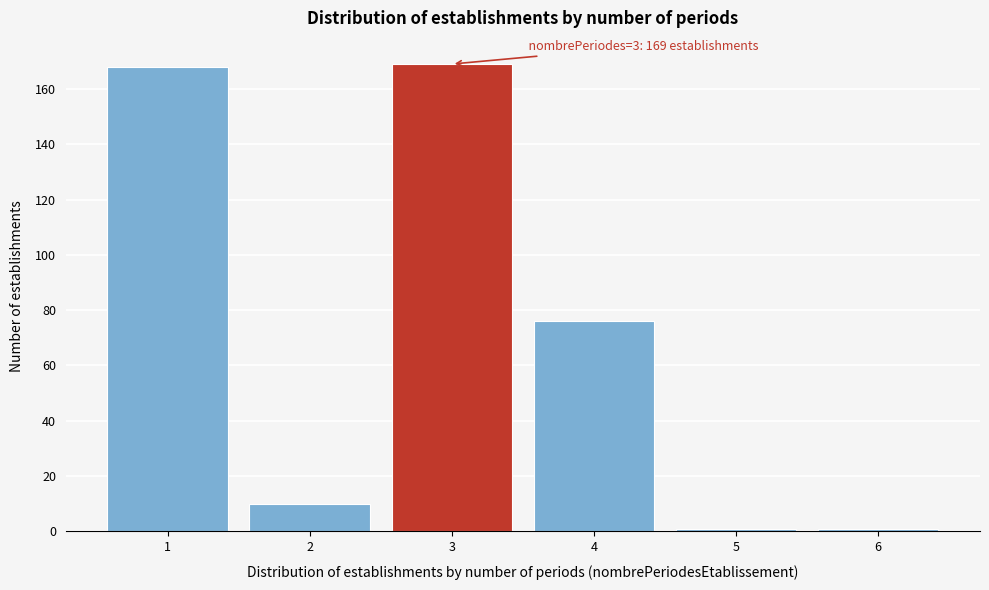

Reading left to right, transcribe all the data shown in this chart.

1=168	2=10	3=169	4=76	5=1	6=1